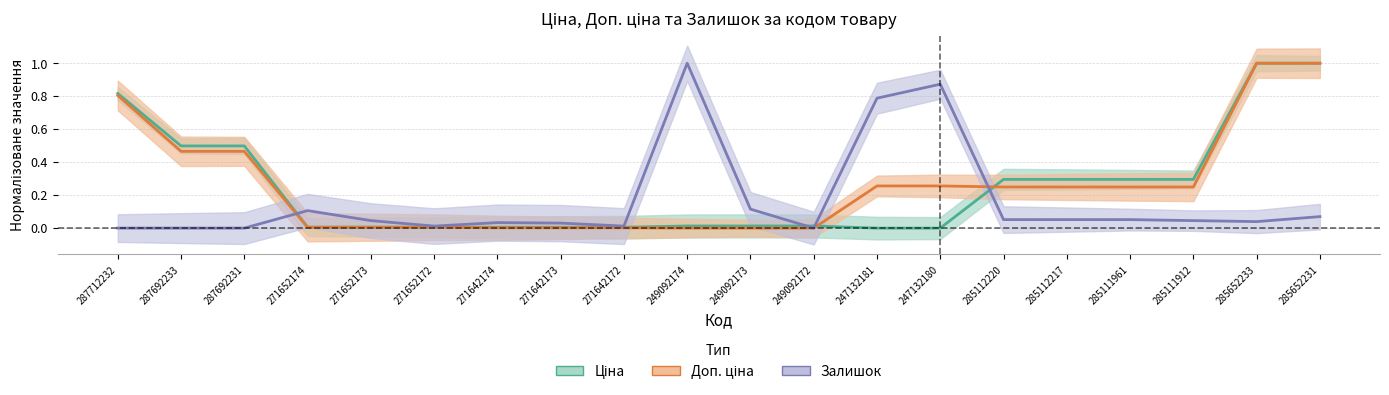

Which category has the lowest value in the Доп. ціна series?

249092174